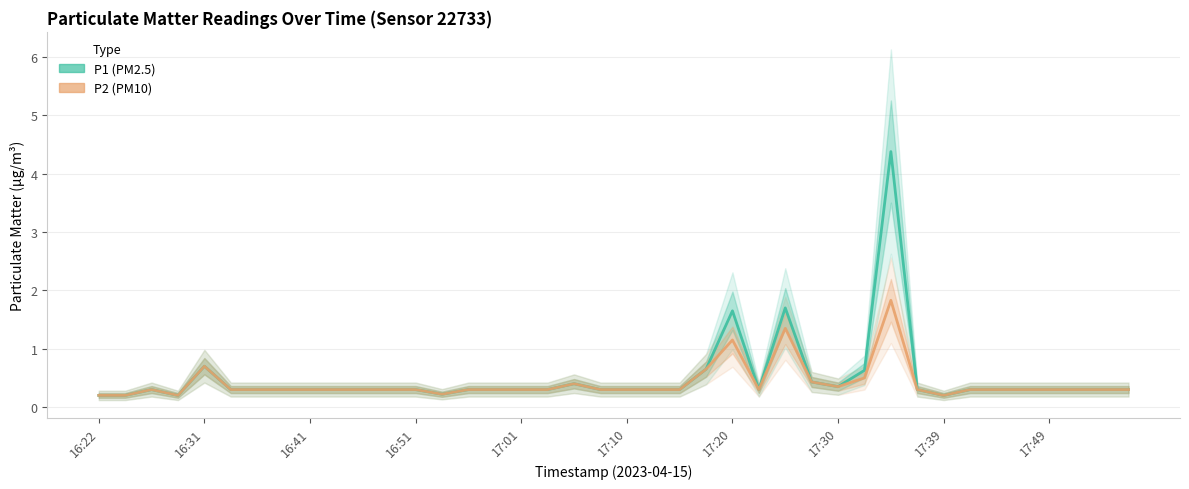

Does the chart have visible grid lines?

Yes